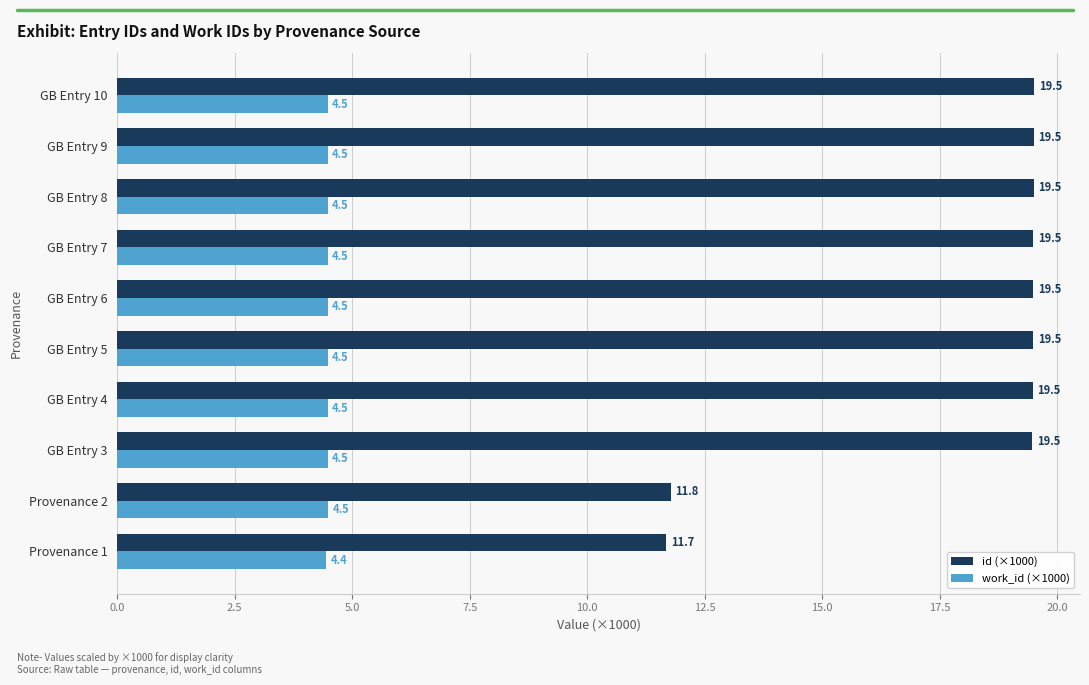

At GB Entry 6, list the series in order from largest to smallest.

id (×1000), work_id (×1000)